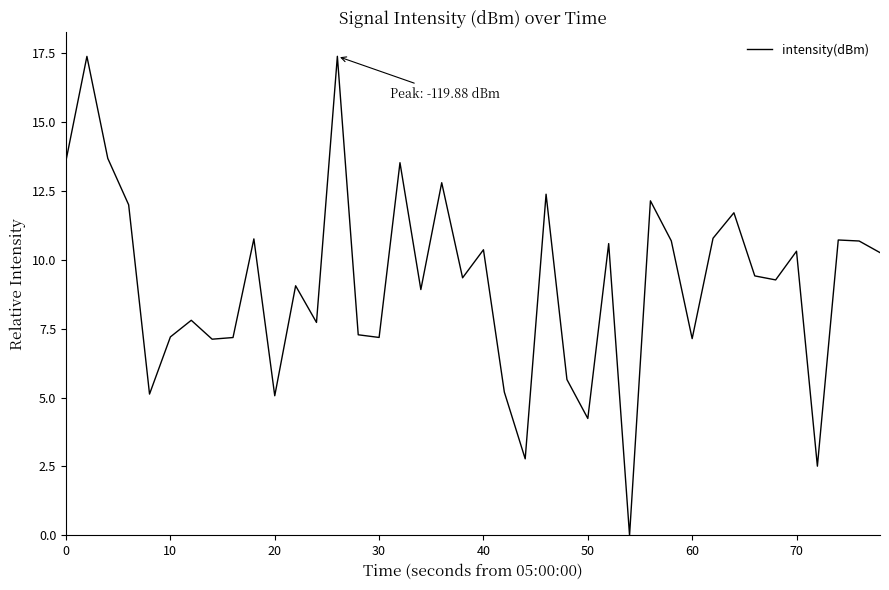

What is the difference between the maximum and minimum values?

17.4